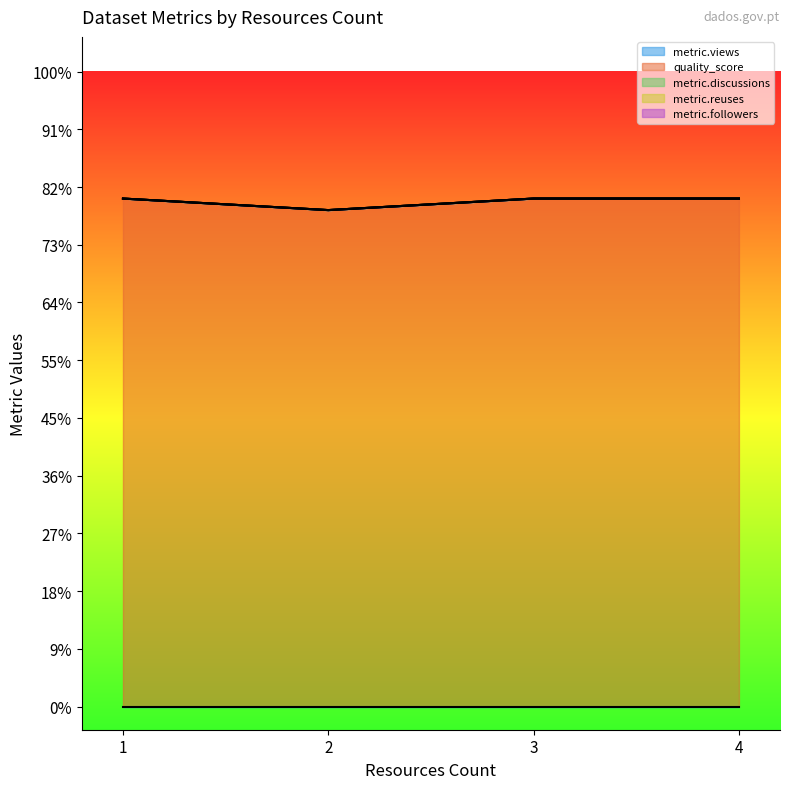

True or false: metric.followers and quality_score intersect in this chart.

False